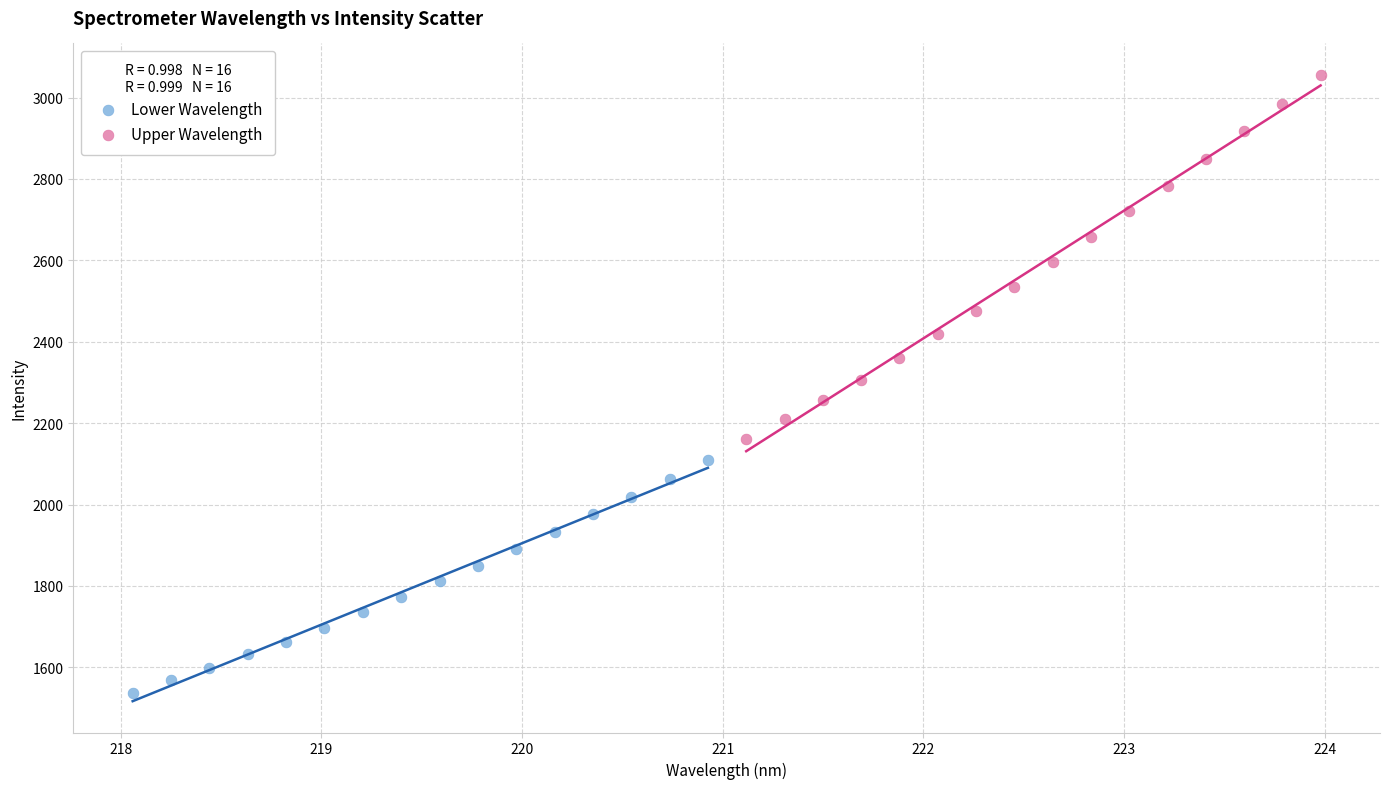

Which series reaches the maximum Y coordinate?

Upper Wavelength